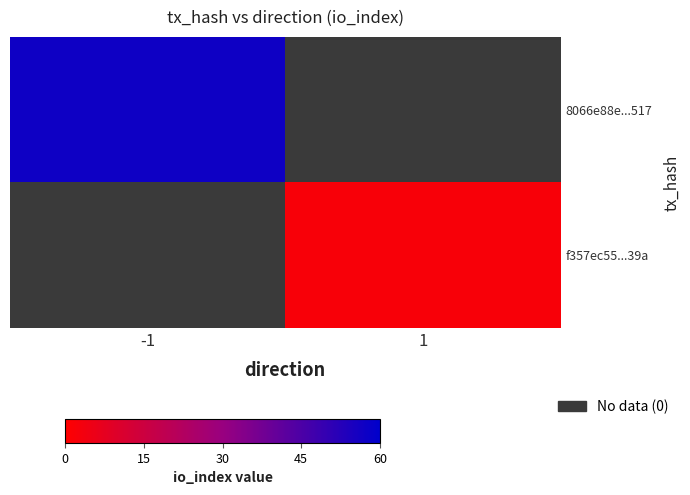

Count the number of data series in this chart.

2